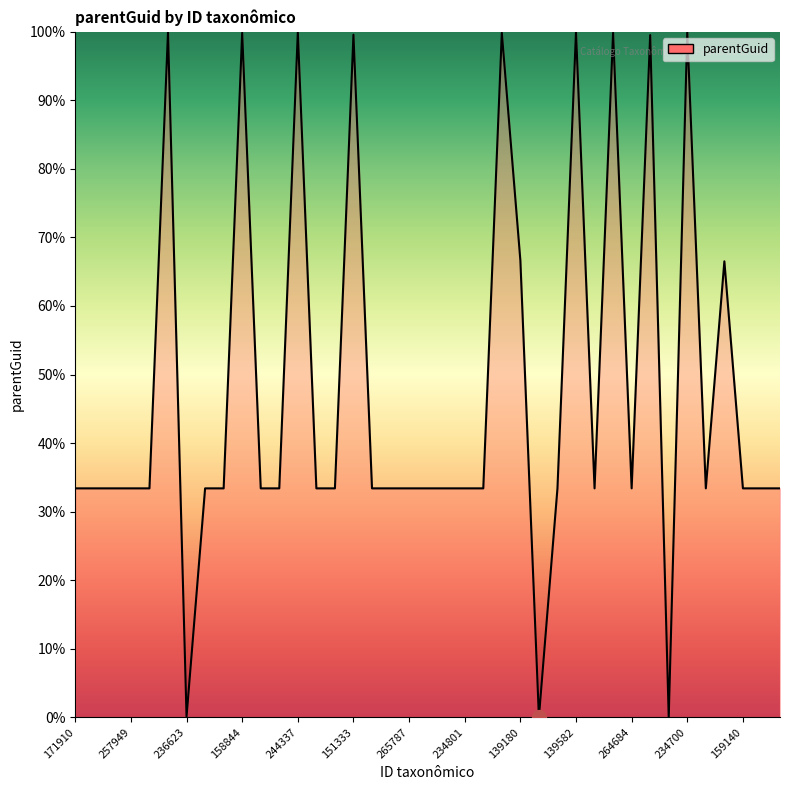

What is the greatest value displayed?

100.0